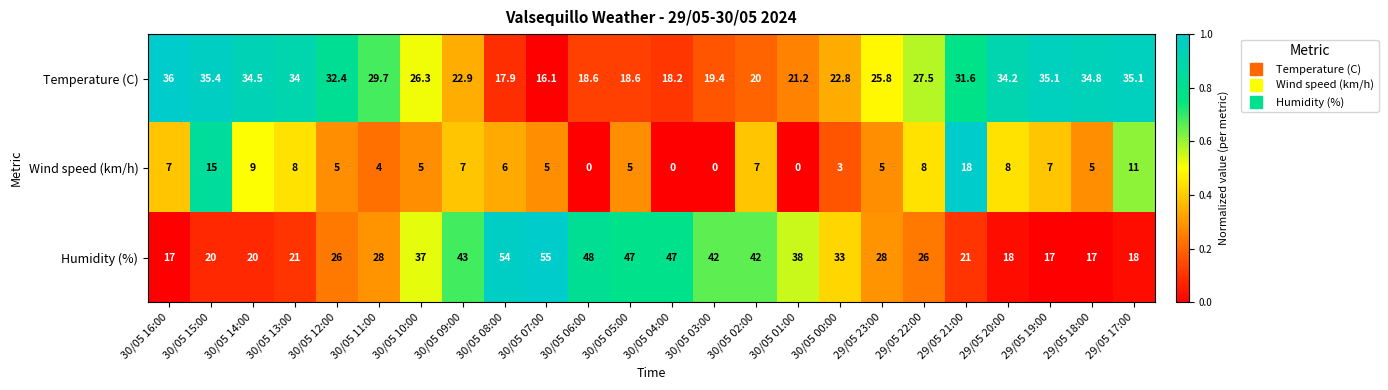

True or false: Temperature (C) has a value of 21.2 at 30/05 01:00.

True